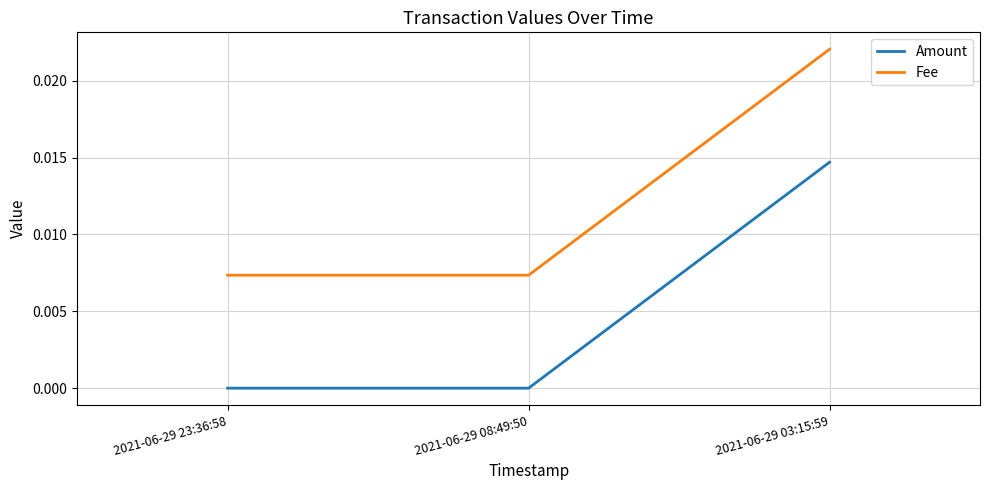

True or false: Amount has a value of 0.0 at 2021-06-29 08:49:50.

True